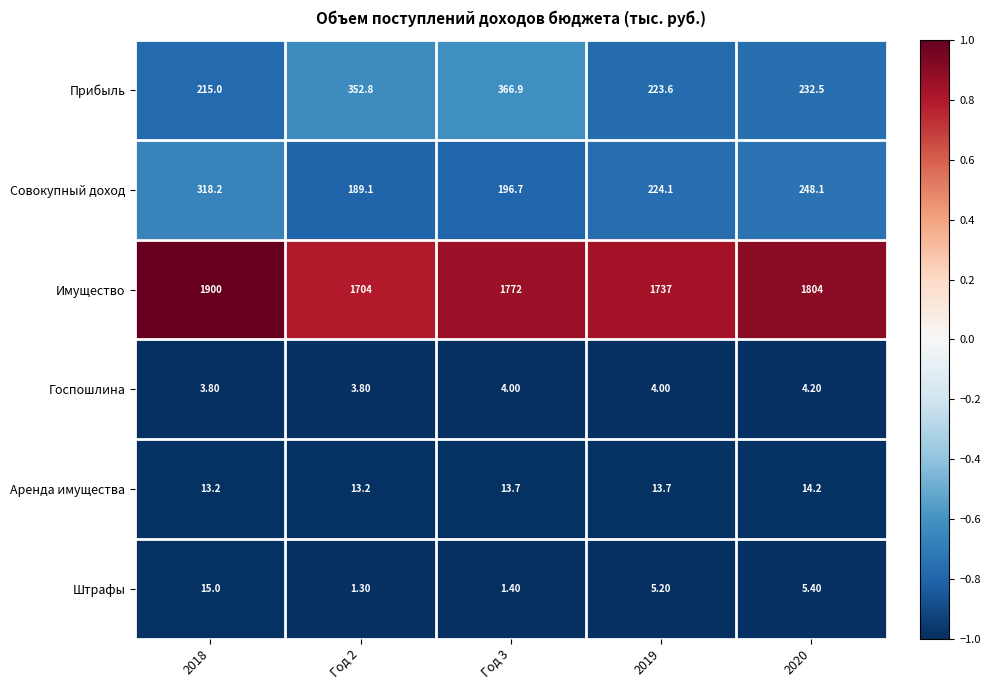

At how many categories does at least one series exceed 54?

5